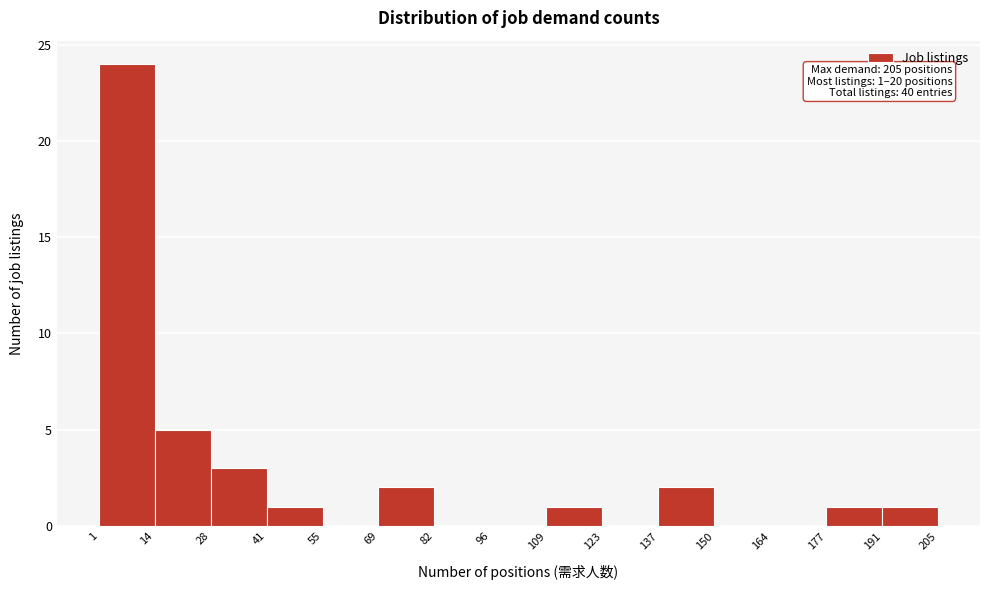

Over which range of the x-axis is the bar tallest?

1 to 14